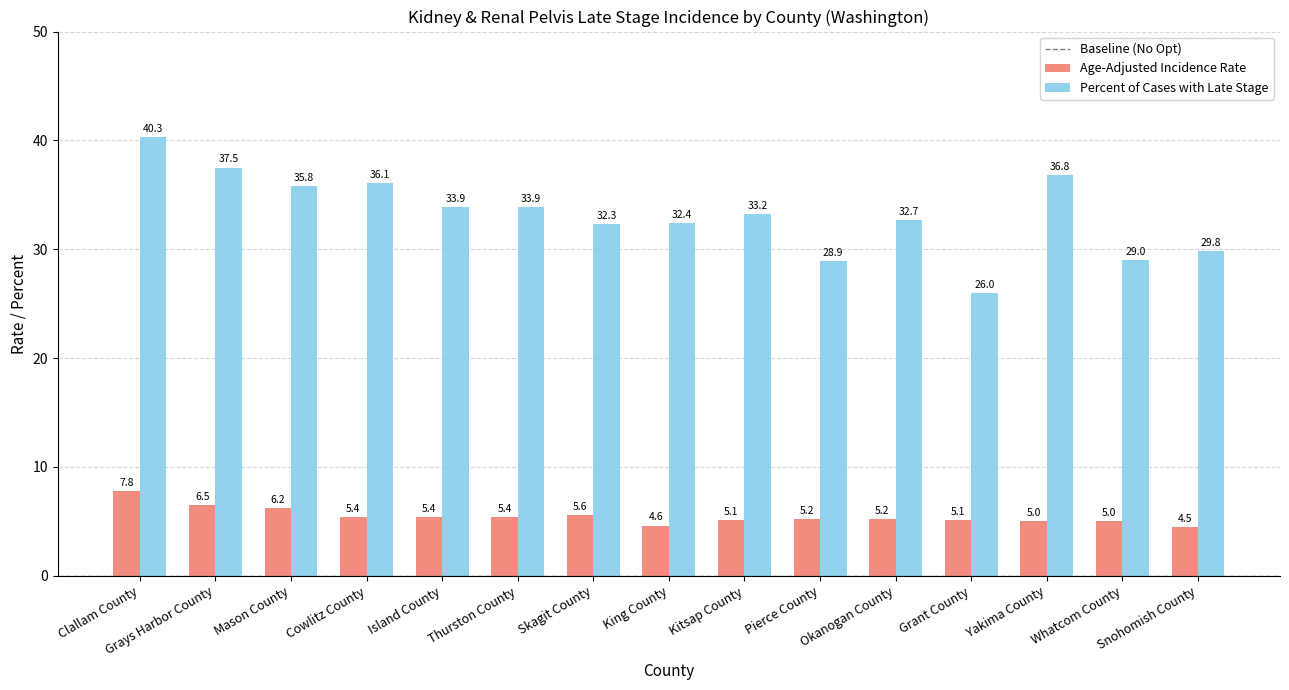

Is the value of Age-Adjusted Incidence Rate at Island County greater than the value of Percent of Cases with Late Stage at King County?

No